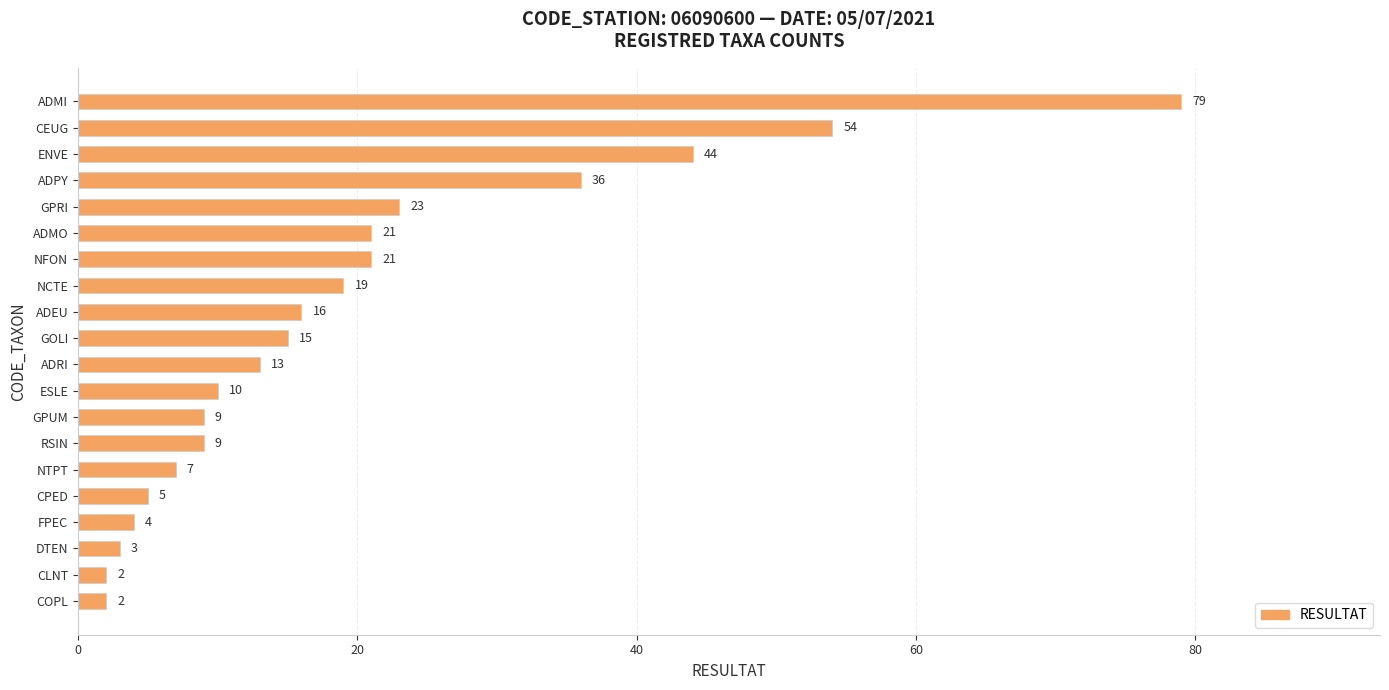

What is the average value?

20